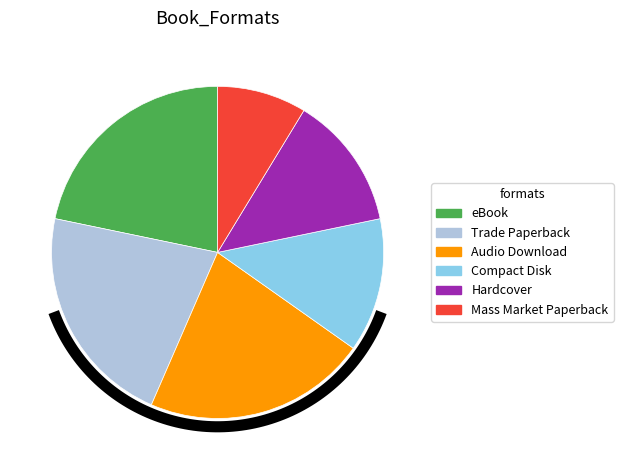

Rank the categories by value from lowest to highest.

Mass Market Paperback, Hardcover, Compact Disk, eBook, Trade Paperback, Audio Download